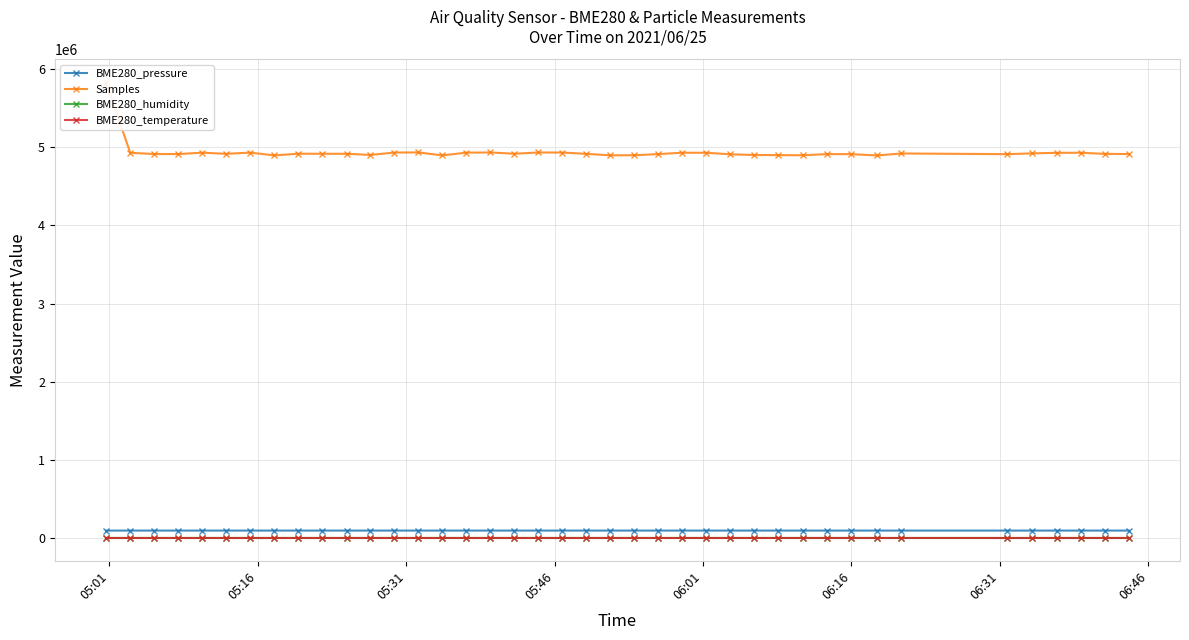

True or false: BME280_humidity and BME280_pressure intersect in this chart.

False